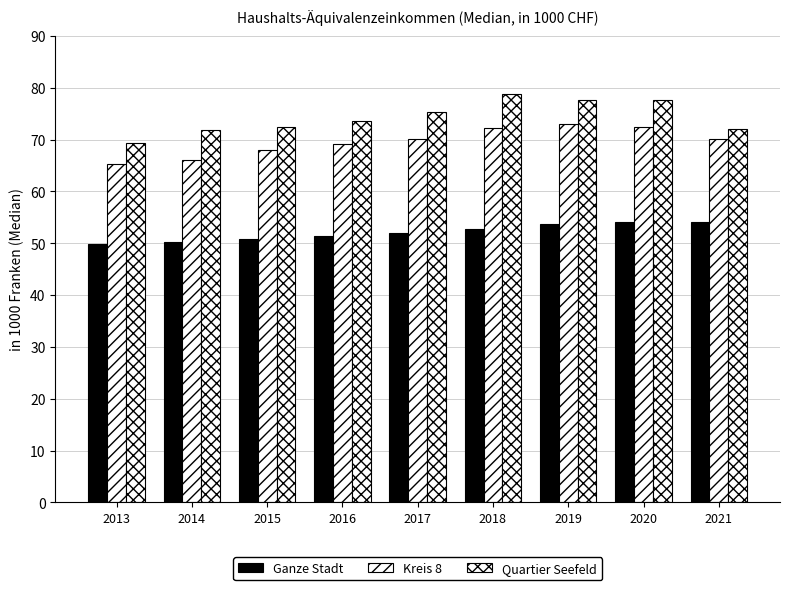

What is the spread (max minus min) of values at 2018?

26.0